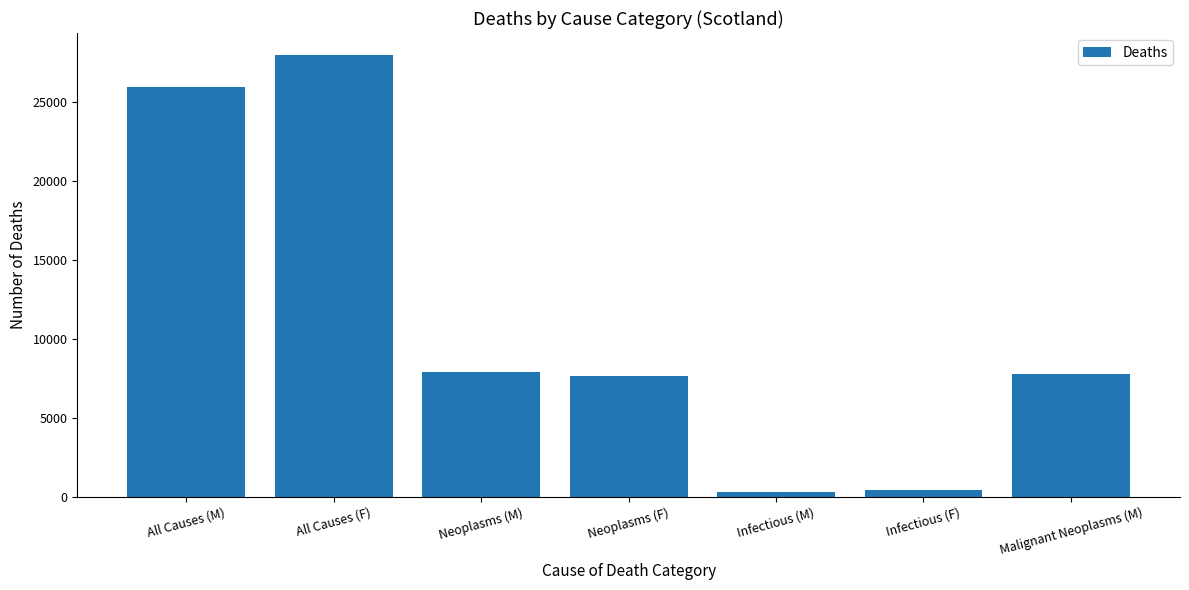

Reading left to right, what are all the values shown in this chart?

25963	28004	7941	7677	316	435	7807